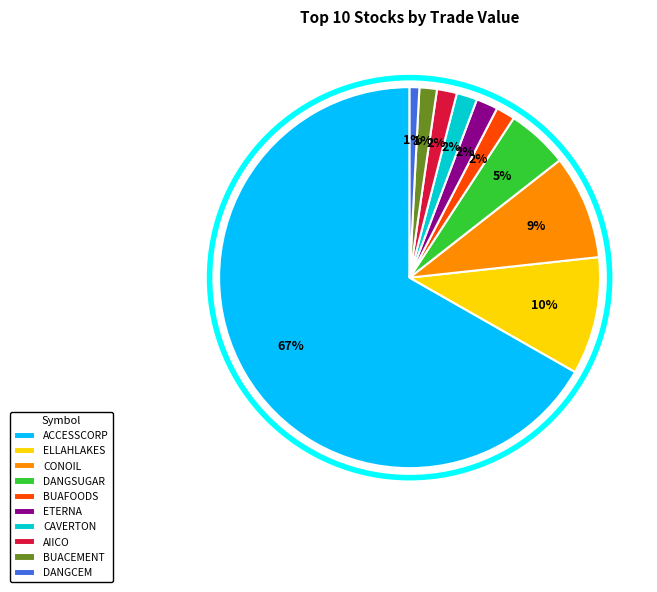

To the nearest percent, what portion does CONOIL represent?

9%